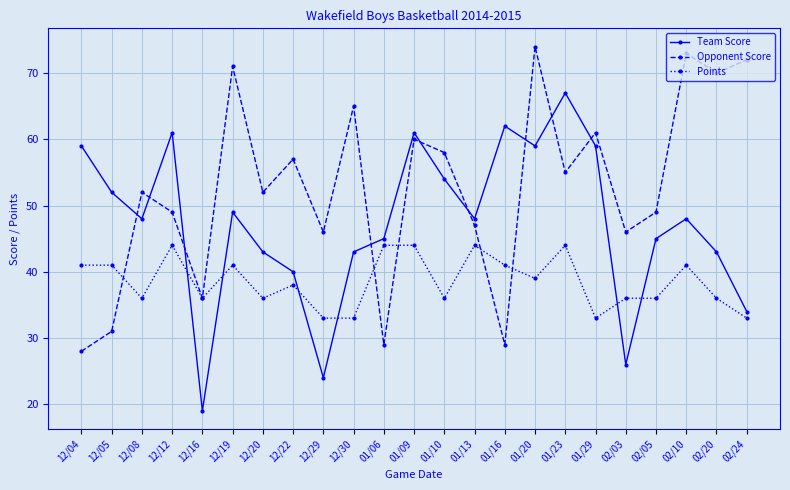

True or false: Team Score has more than 1 interior local peaks.

True